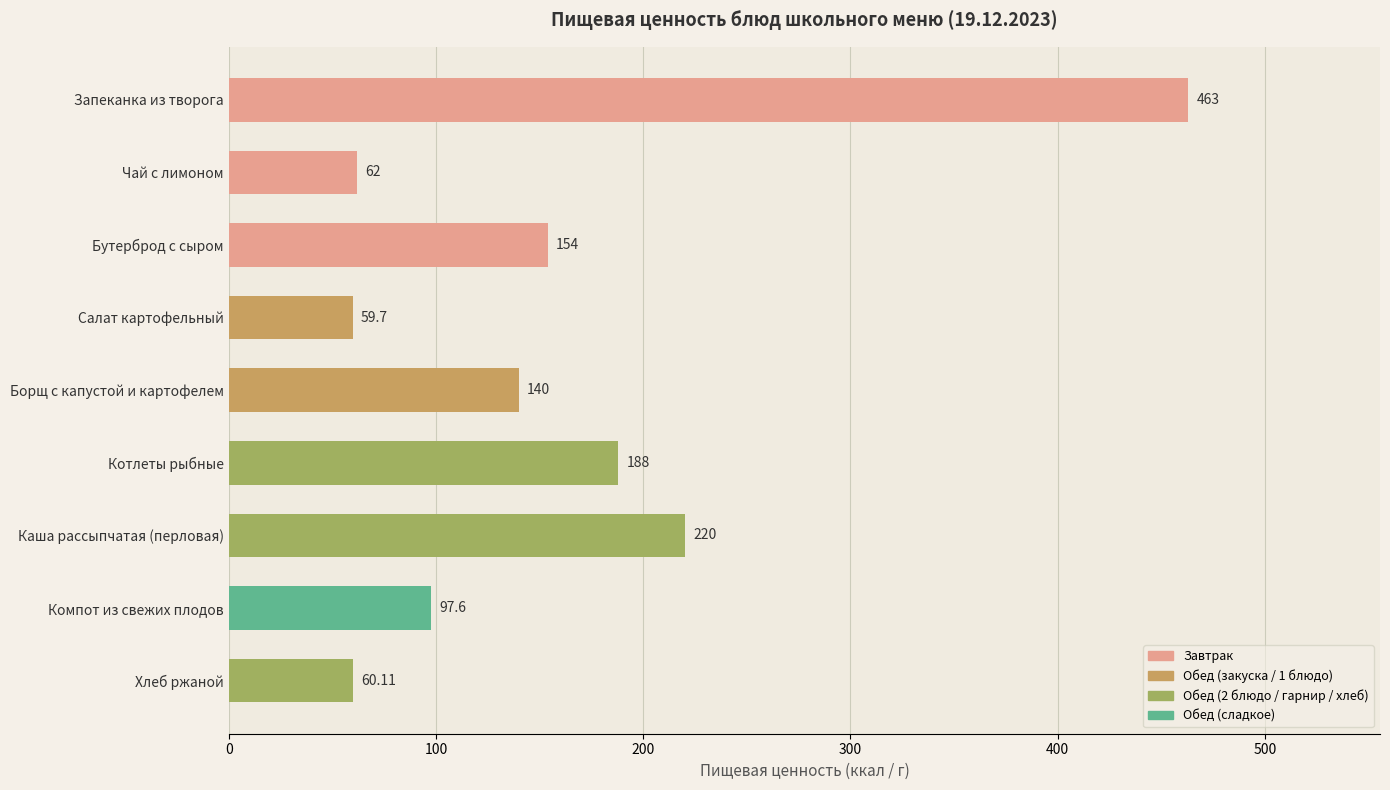

Between Компот из свежих плодов and Чай с лимоном, which is larger?

Компот из свежих плодов